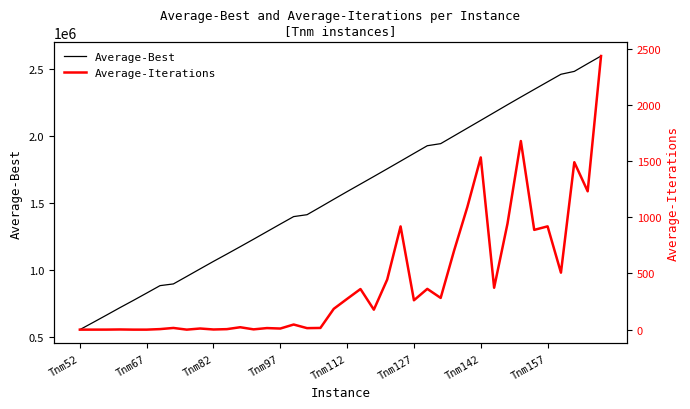

What is the total value across all series at 24?

1814194.6